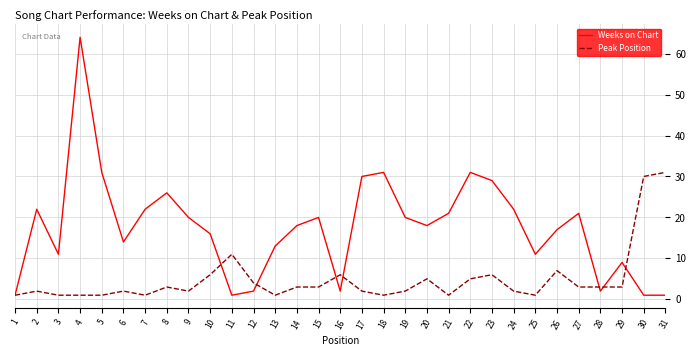

Is this an area chart (filled region under the line)?

No